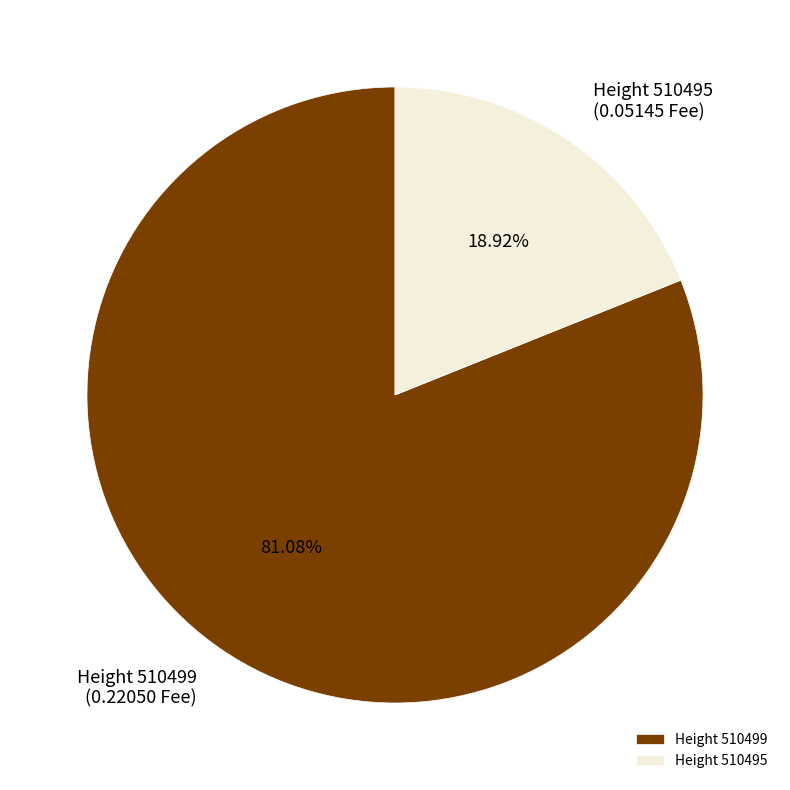

Which slice represents more than half of the pie?

Height 510499